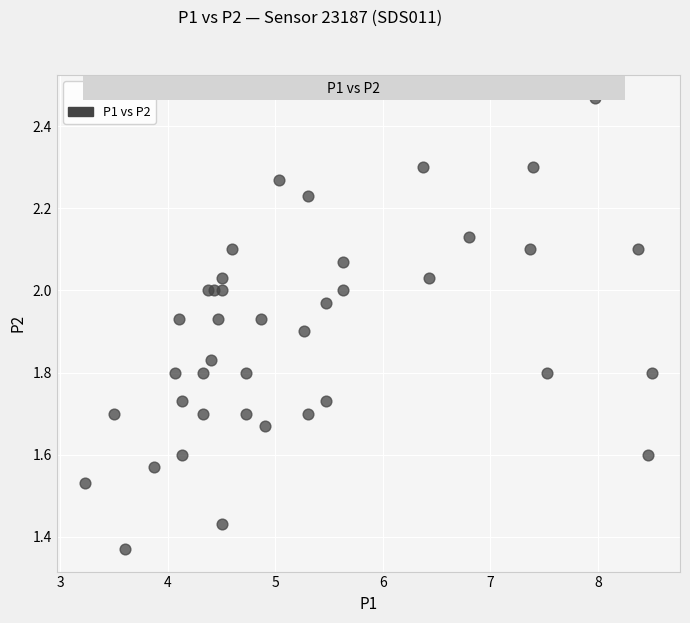

What is the range of X values (max minus min)?

5.3